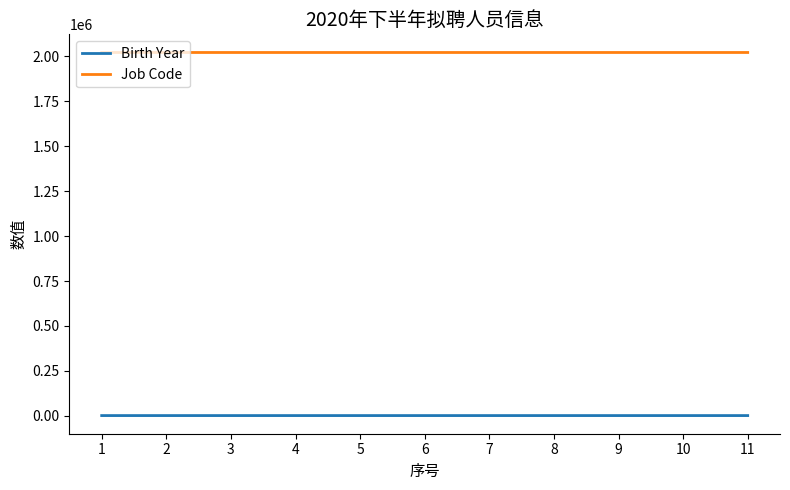

List the series in order of their overall mean, highest first.

Job Code, Birth Year